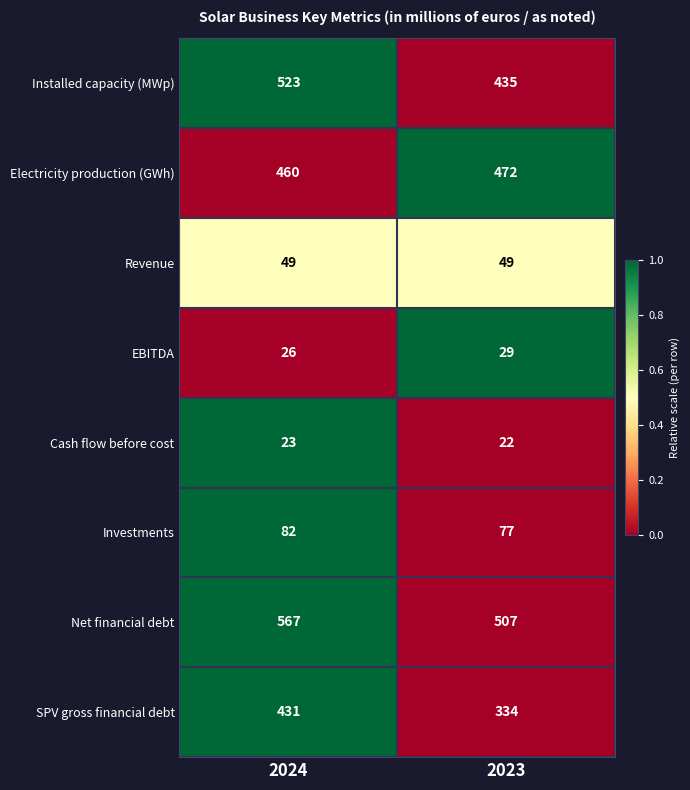

Rank the series at 2023 from lowest to highest value.

Cash flow before cost, EBITDA, Revenue, Investments, SPV gross financial debt, Installed capacity (MWp), Electricity production (GWh), Net financial debt